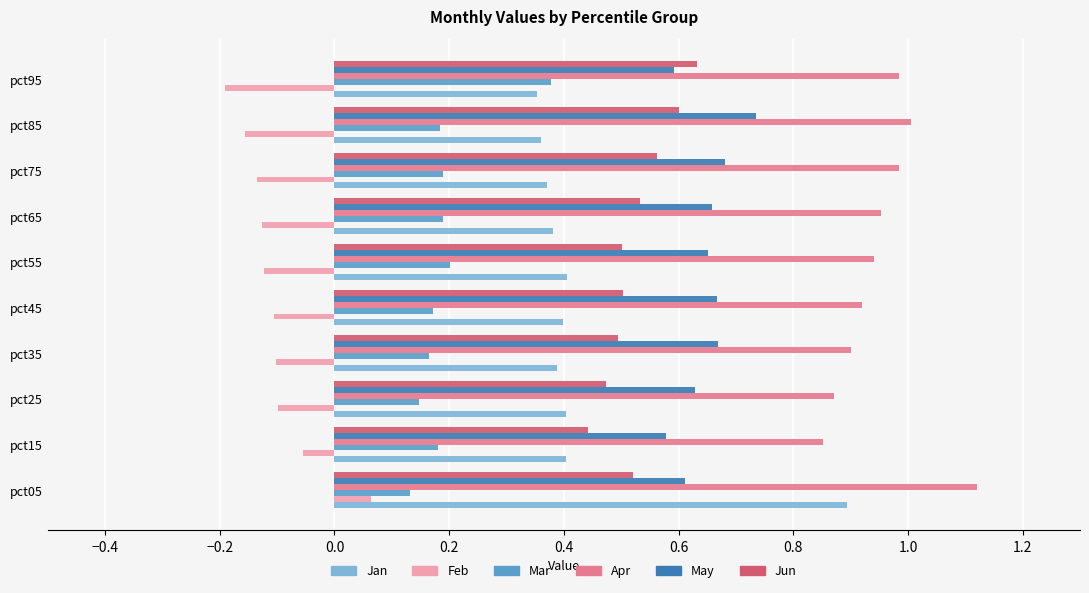

At pct85, list the series in order from smallest to largest.

Feb, Mar, Jan, Jun, May, Apr